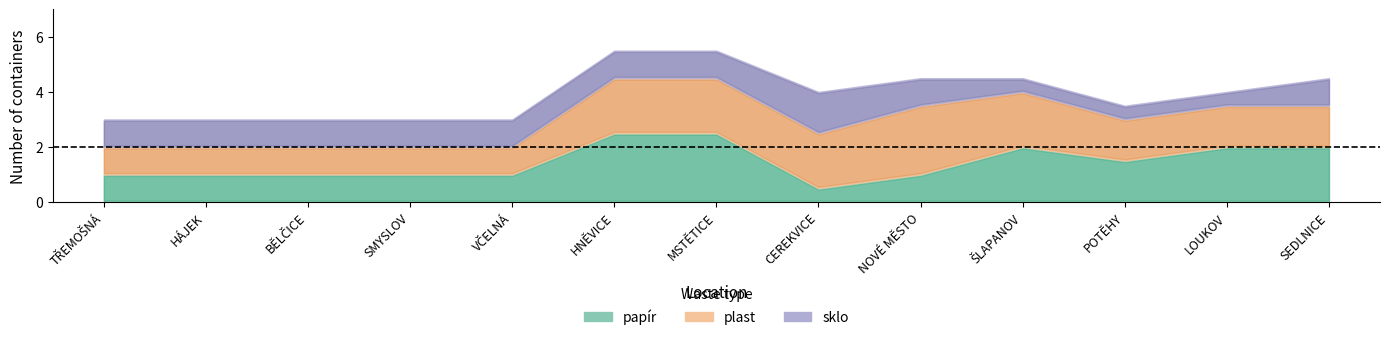

Which category has the lowest value in the plast series?

TŘEMOŠNÁ